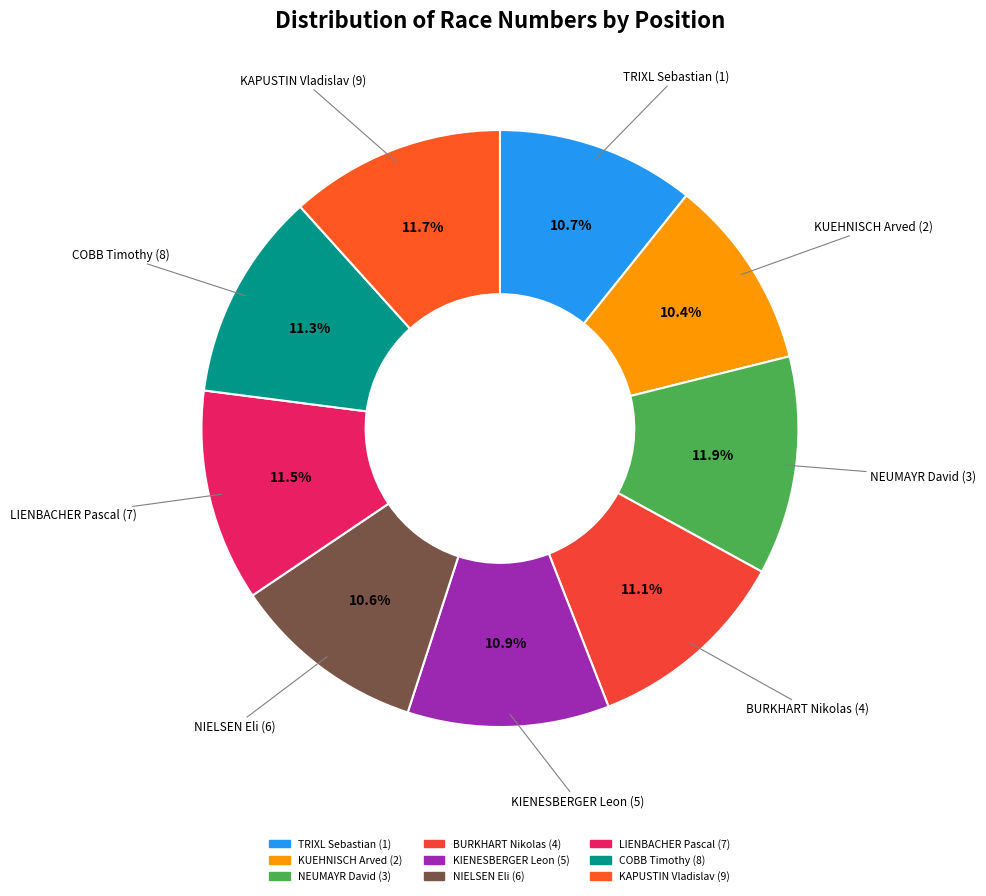

Is it true that KAPUSTIN Vladislav (9) is 12% of the pie?

True